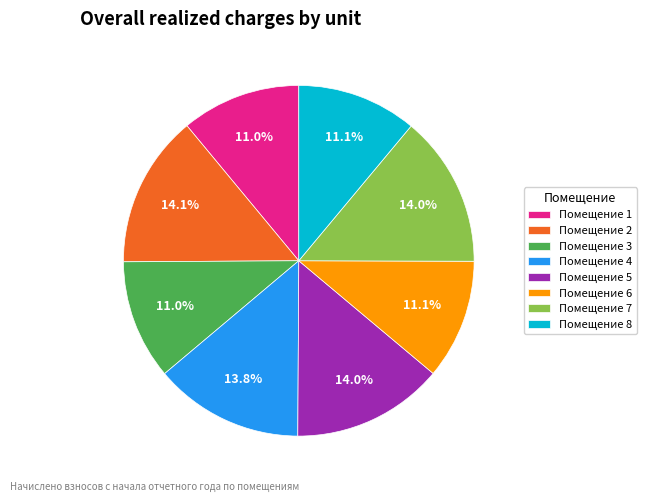

Does Помещение 2 represent more than half of the total?

No